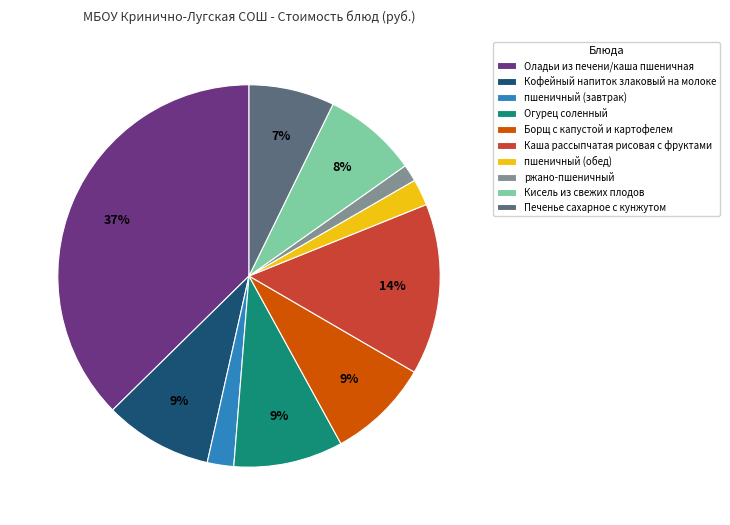

To the nearest percent, what percentage of the pie is пшеничный (завтрак)?

2%